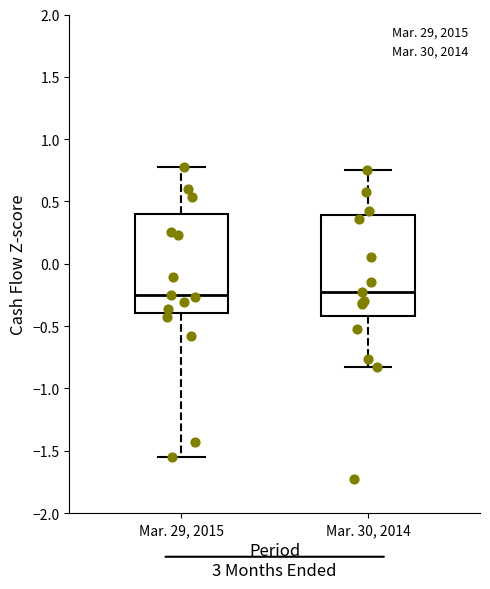

Where does the upper whisker of the box for Mar. 29, 2015 end on the y-axis? The values are not printed on the chart, so give them approximately, as read against the axis.

0.80